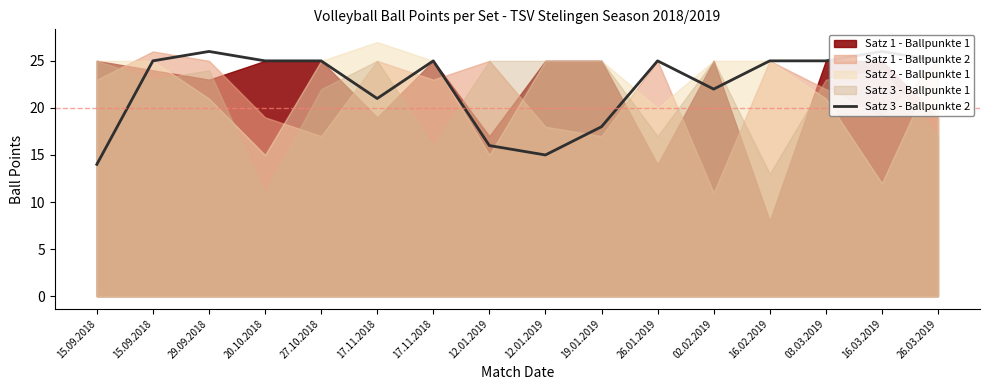

Rank the categories by value from lowest to highest.

15.09.2018, 12.01.2019, 12.01.2019, 19.01.2019, 17.11.2018, 02.02.2019, 15.09.2018, 20.10.2018, 27.10.2018, 17.11.2018, 26.01.2019, 16.02.2019, 03.03.2019, 26.03.2019, 29.09.2018, 16.03.2019